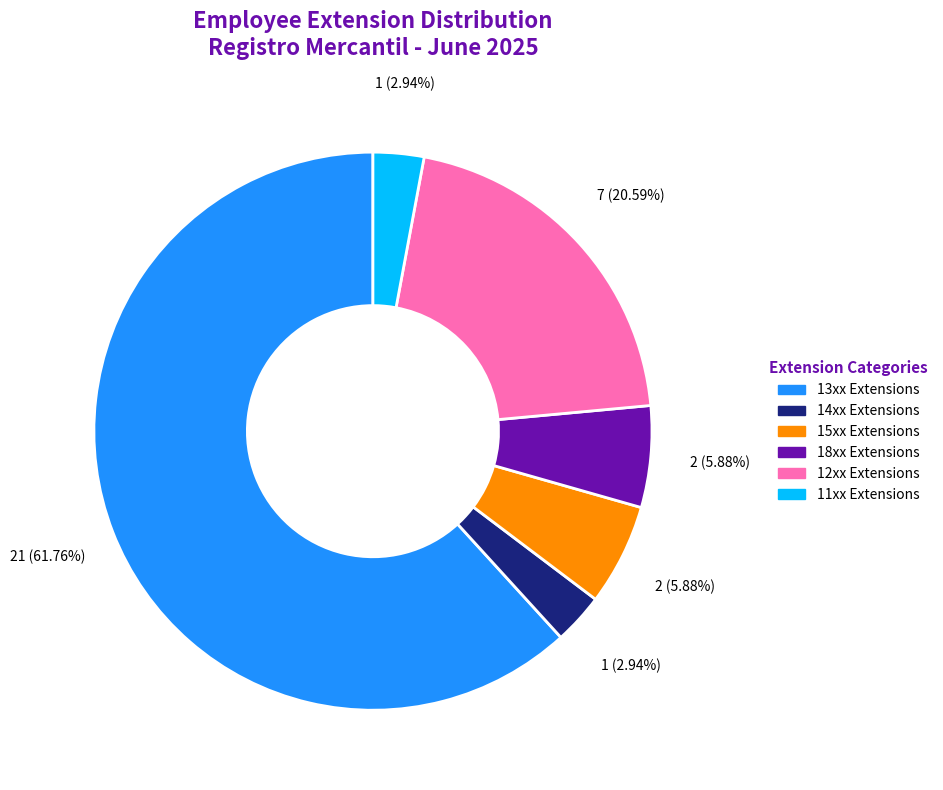

Is there a majority slice in this chart?

Yes